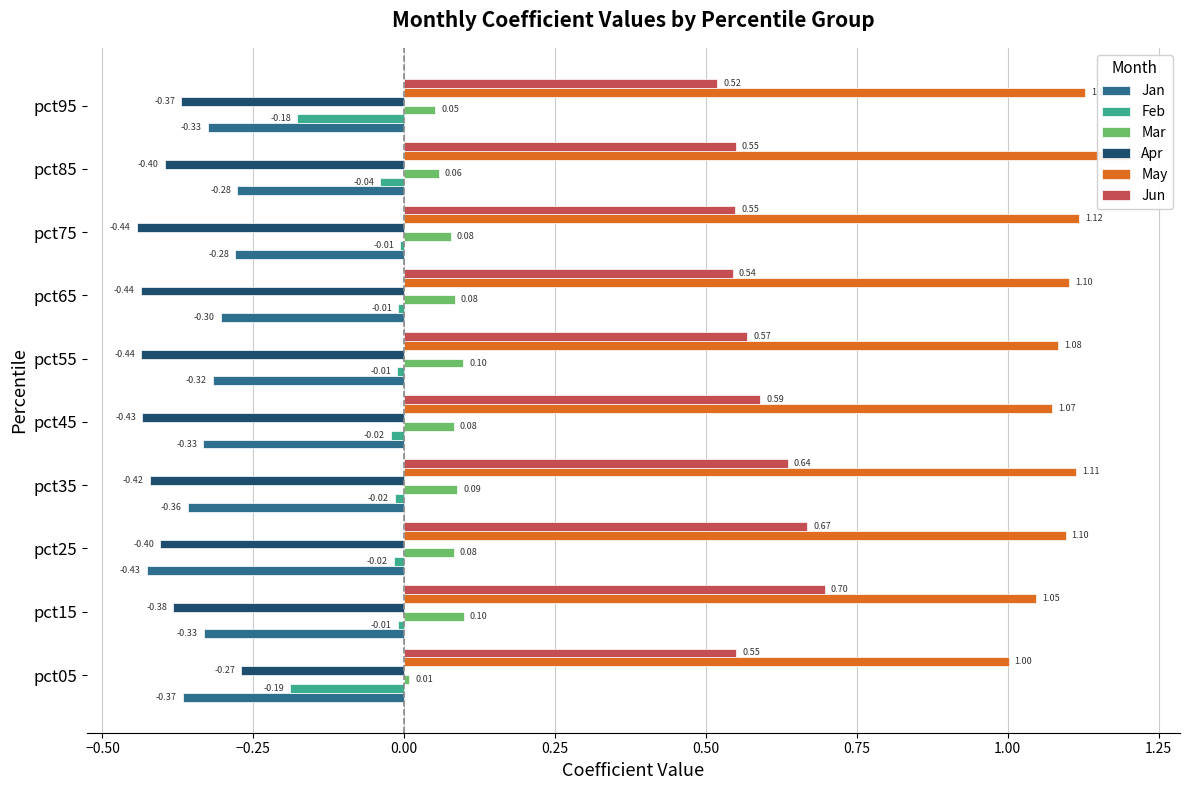

At how many categories does at least one series exceed 0?

10